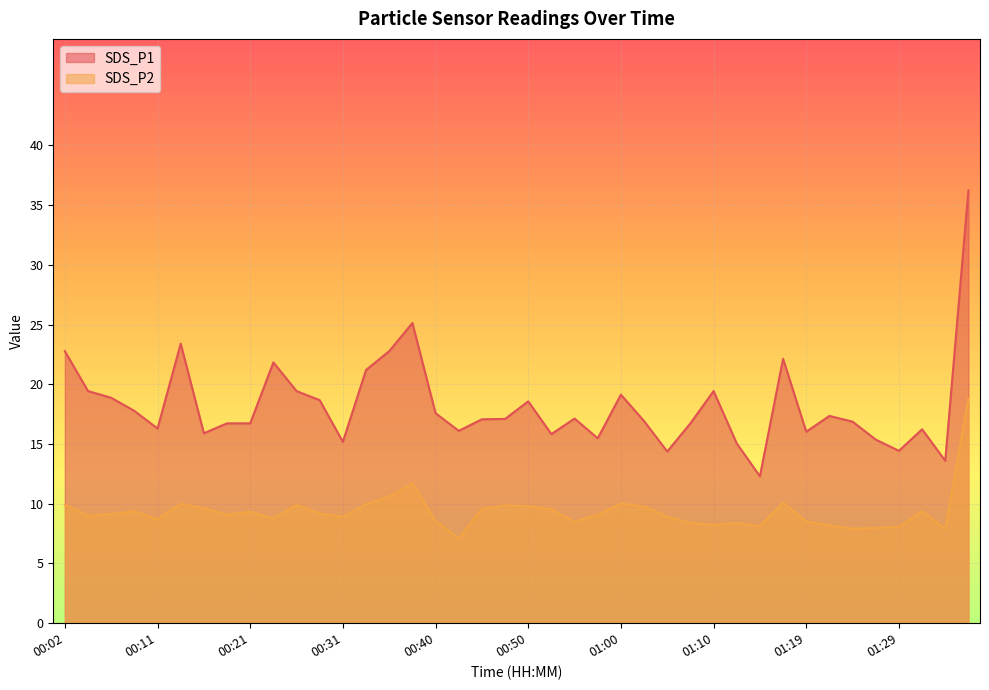

Rank the categories by SDS_P1 value from highest to lowest.

01:36, 00:38, 00:14, 00:02, 00:36, 01:17, 00:23, 00:33, 00:04, 00:26, 01:10, 01:00, 00:06, 00:28, 00:50, 00:09, 00:40, 01:22, 00:55, 00:48, 00:45, 01:02, 01:24, 00:19, 00:21, 01:07, 00:11, 01:31, 00:43, 01:19, 00:16, 00:53, 00:57, 01:27, 00:31, 01:12, 01:29, 01:05, 01:34, 01:14